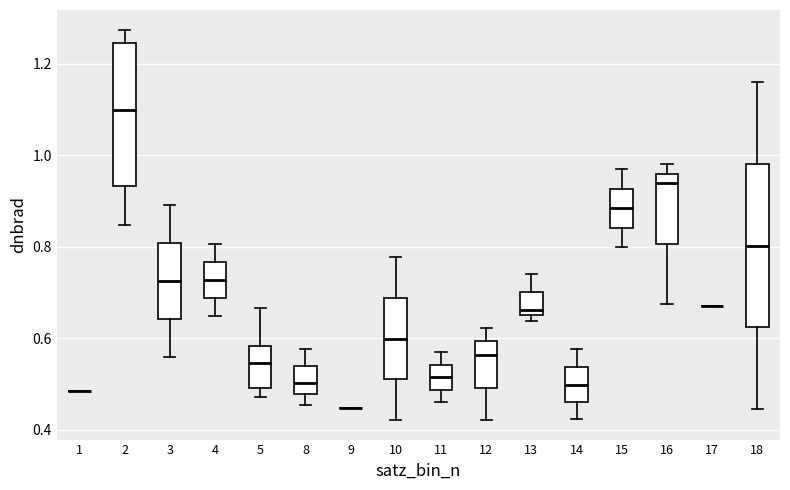

Where does the upper whisker of the box at x = 3 end on the y-axis? The values are not printed on the chart, so give them approximately, as read against the axis.

0.90